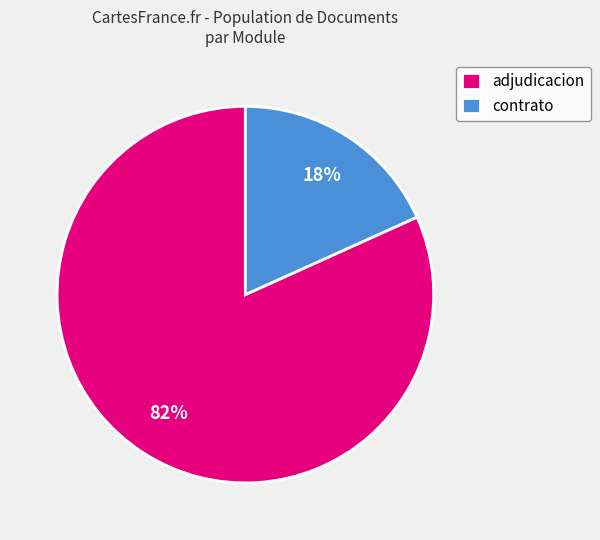

The contrato slice represents 9% of the pie. True or false?

False